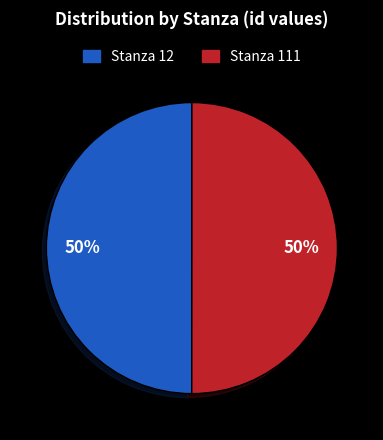

Combined, do Stanza 111 and Stanza 12 account for over 50%?

Yes